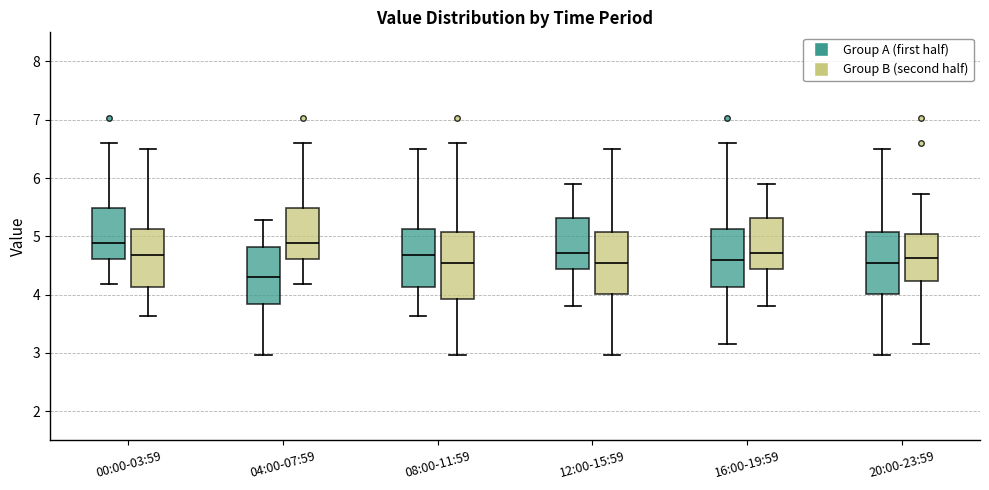

Which box has the lowest median line?

04:00-07:59 (Group A (first half))